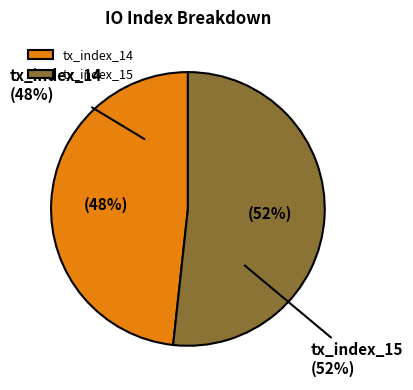

The tx_index_14 slice represents 39% of the pie. True or false?

False